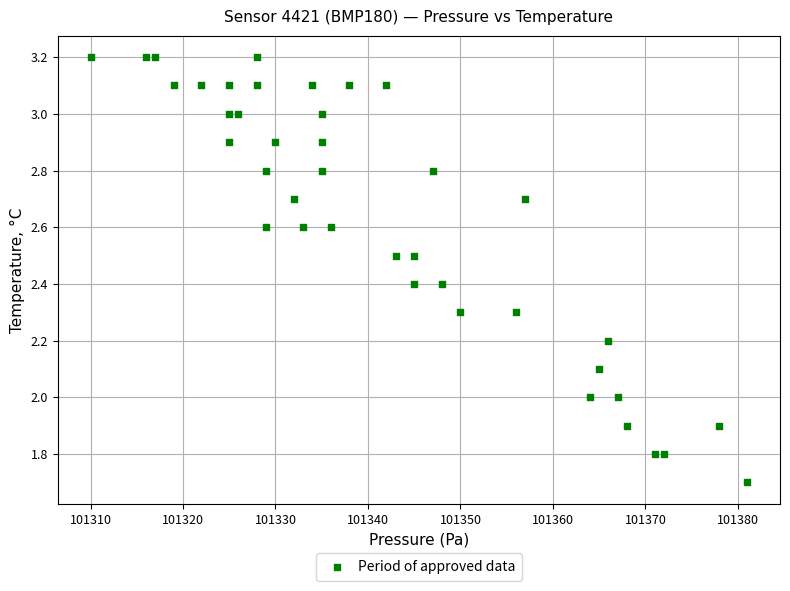

What is the range of Y values (max minus min)?

1.5